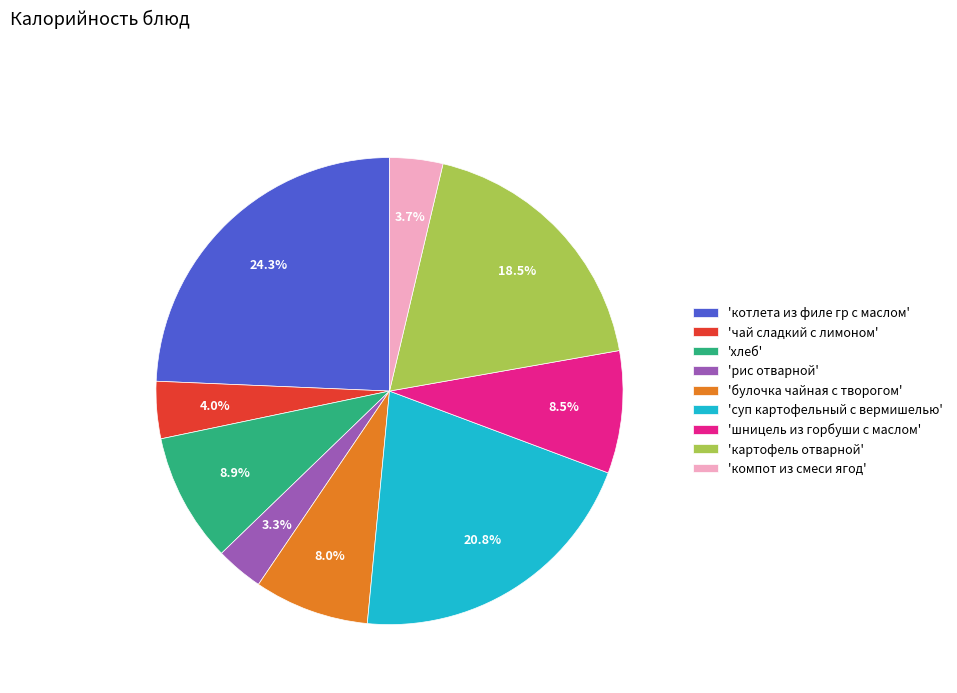

What percentage is NOT represented by 'булочка чайная с творогом'?

92.0%